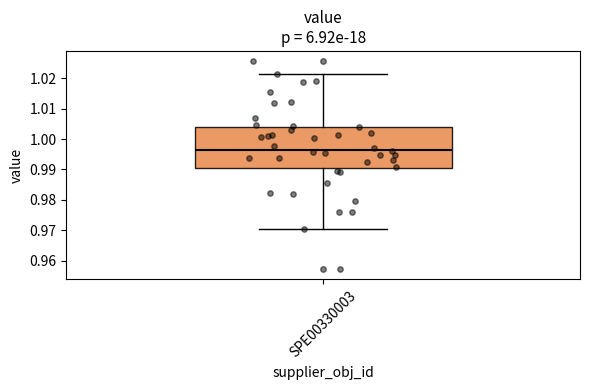

Where does the upper whisker of the box for SPE00330003 end on the y-axis? The values are not printed on the chart, so give them approximately, as read against the axis.

1.021